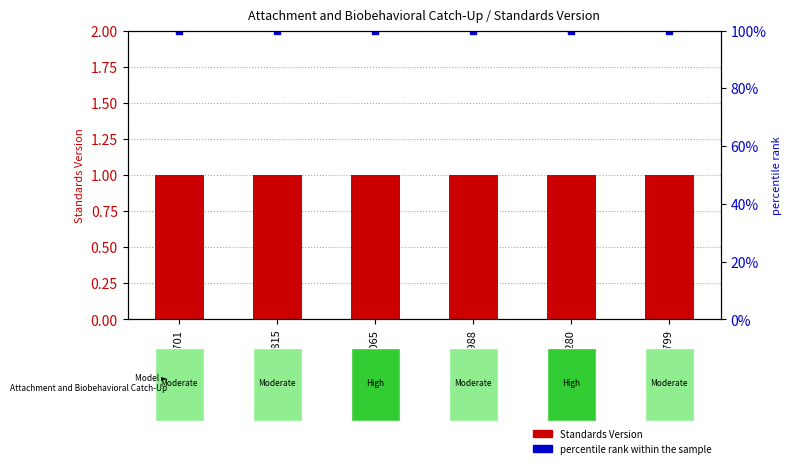

What is the lowest value of the Standards Version series?

1